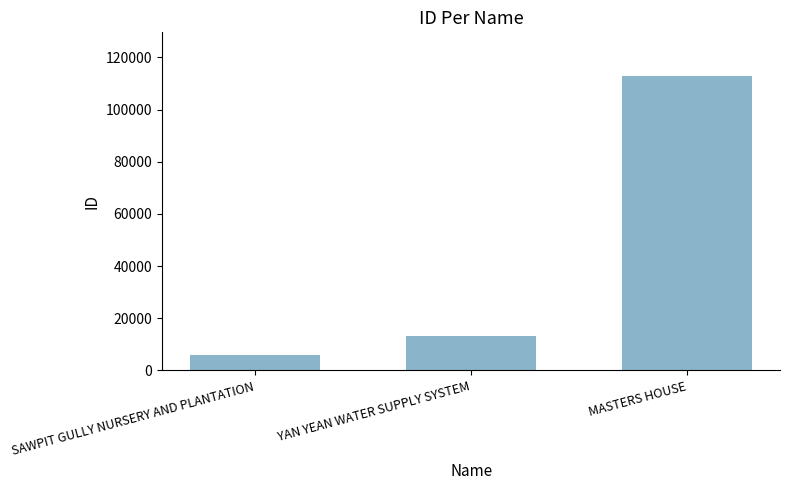

Reading left to right, what are all the values shown in this chart?

6069	13088	112676